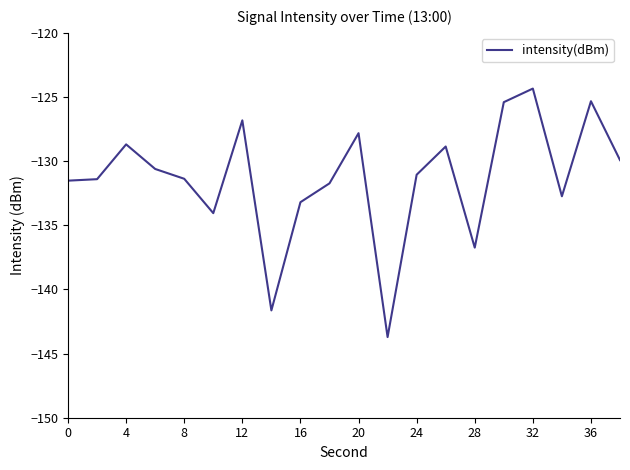

What is the sum of all values?

-2627.0